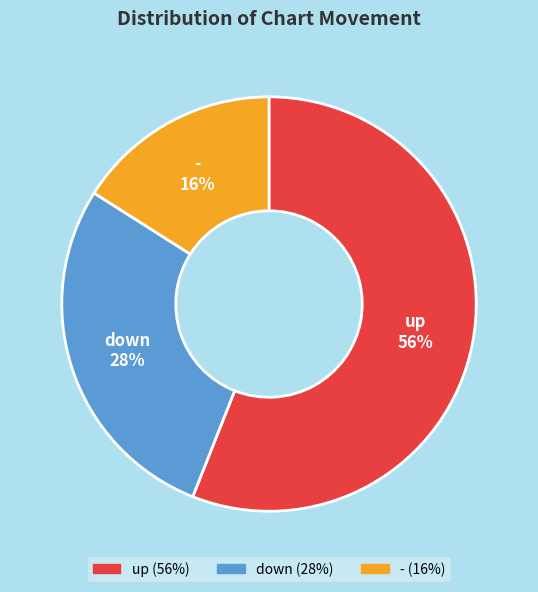

Rank the categories by value from lowest to highest.

-, down, up